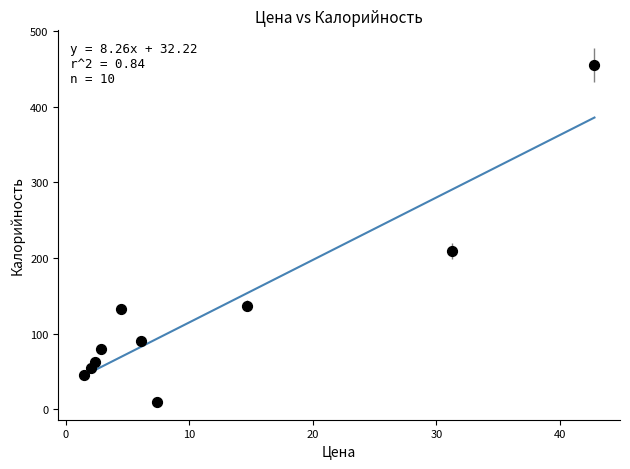

What Y value in the scatter plot is closest to 232?

209.6